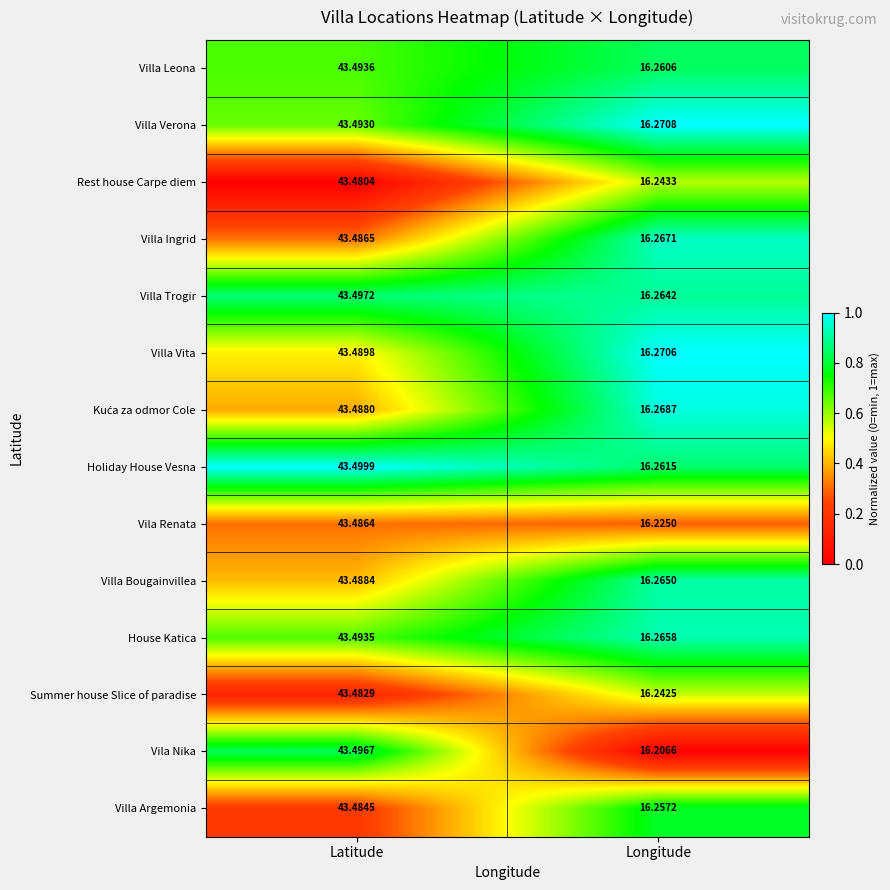

What is the spread (max minus min) of values at Latitude?

0.0